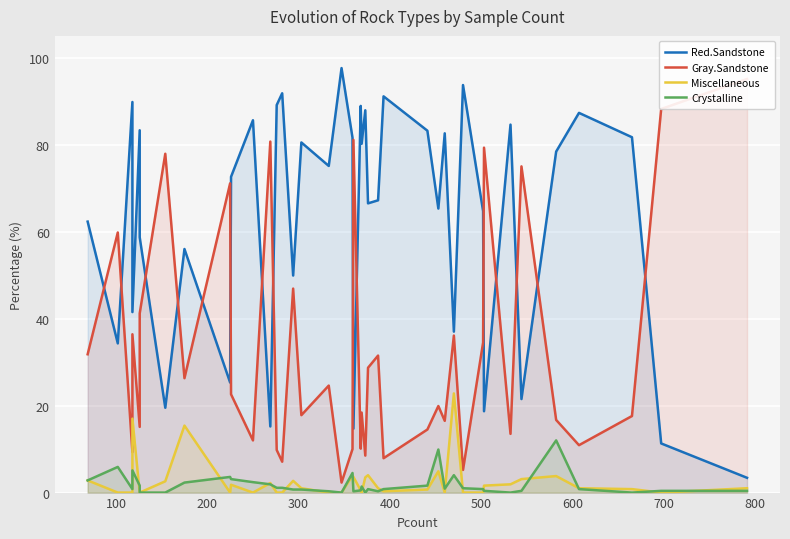

How many data points in Miscellaneous are less than 1?

19